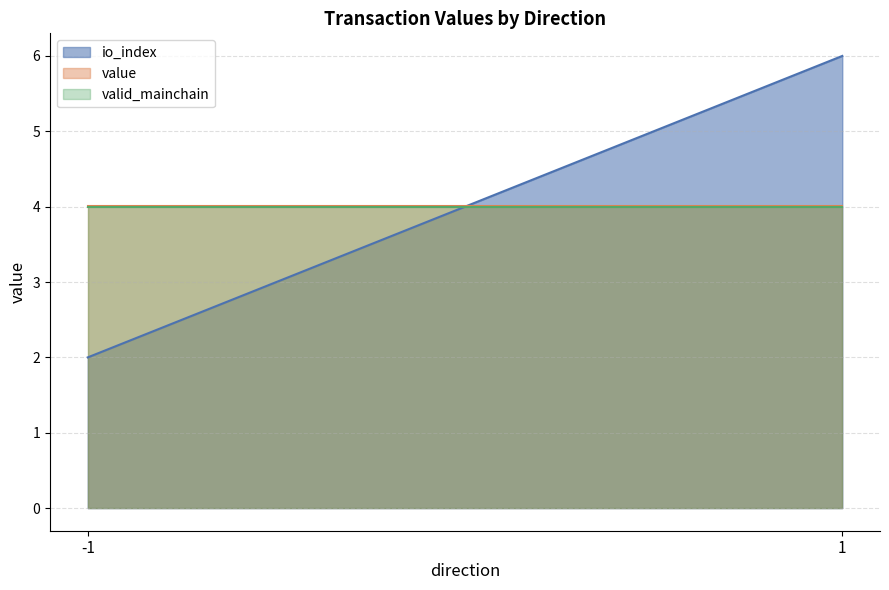

At which label is io_index closest to 1?

-1